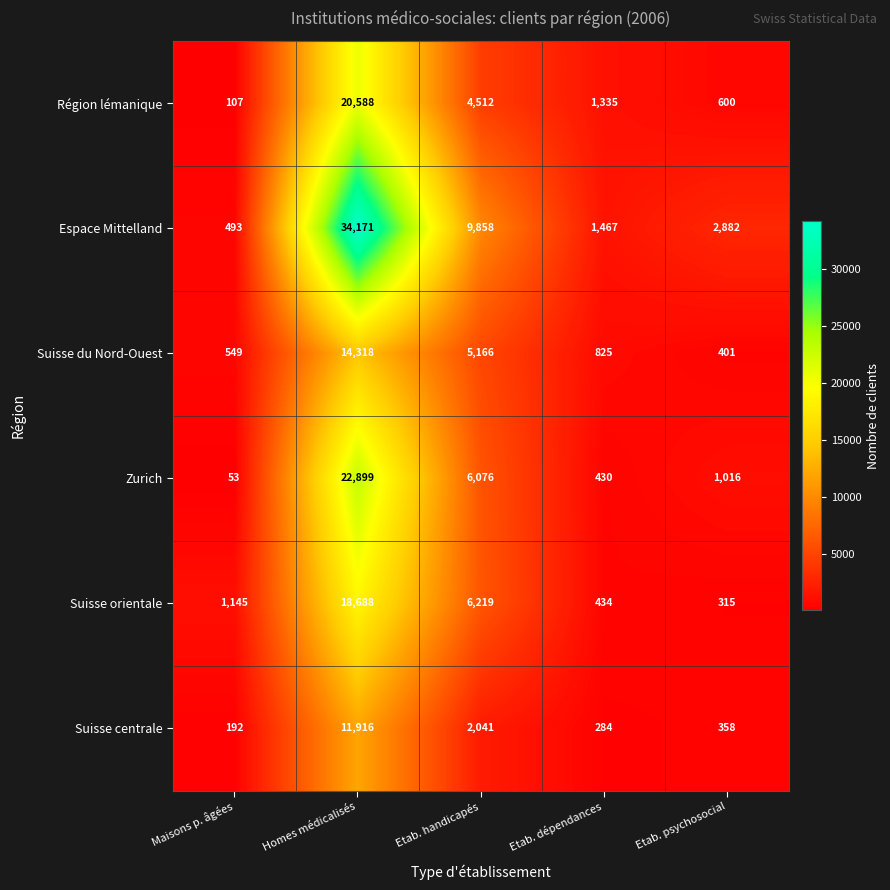

True or false: Région lémanique has a value of 35709 at Homes médicalisés.

False